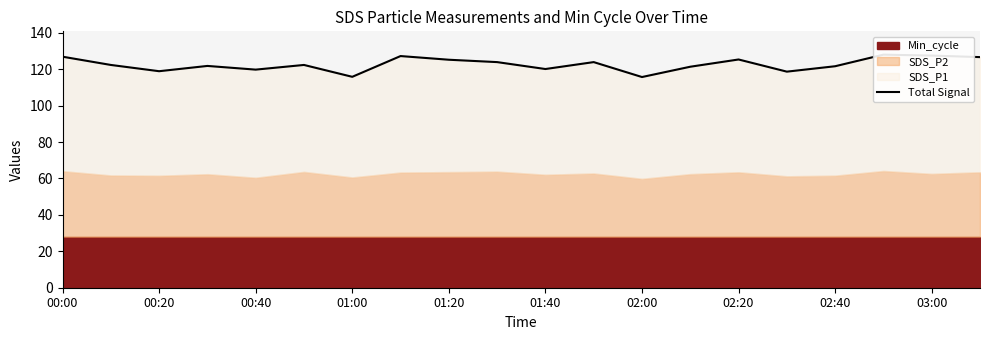

What is the greatest value displayed?

128.0